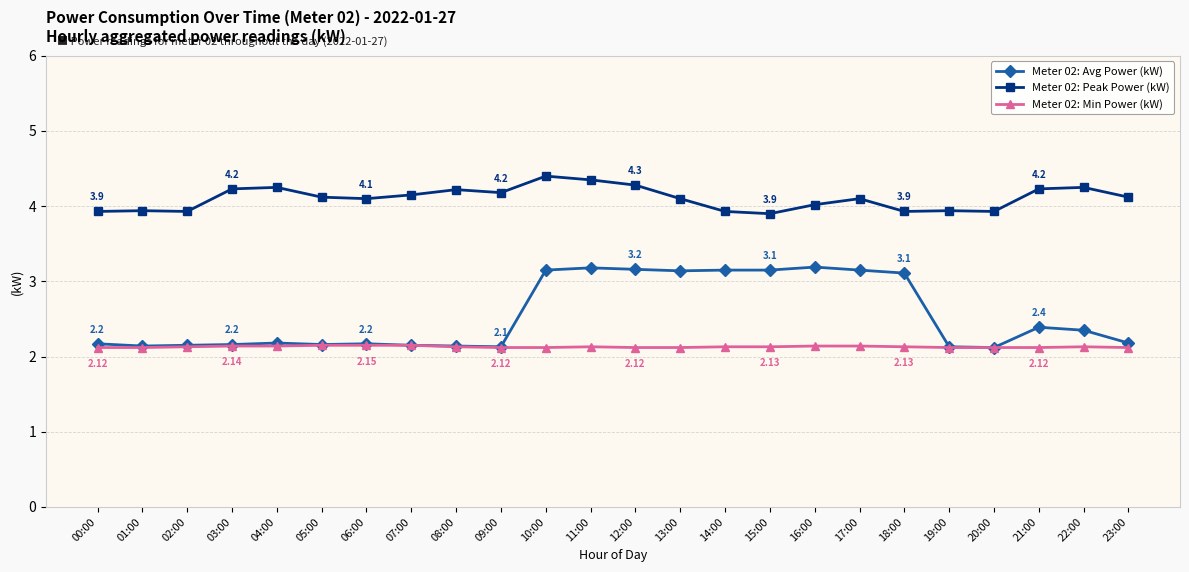

What is the label of the 4th point from the left?

03:00